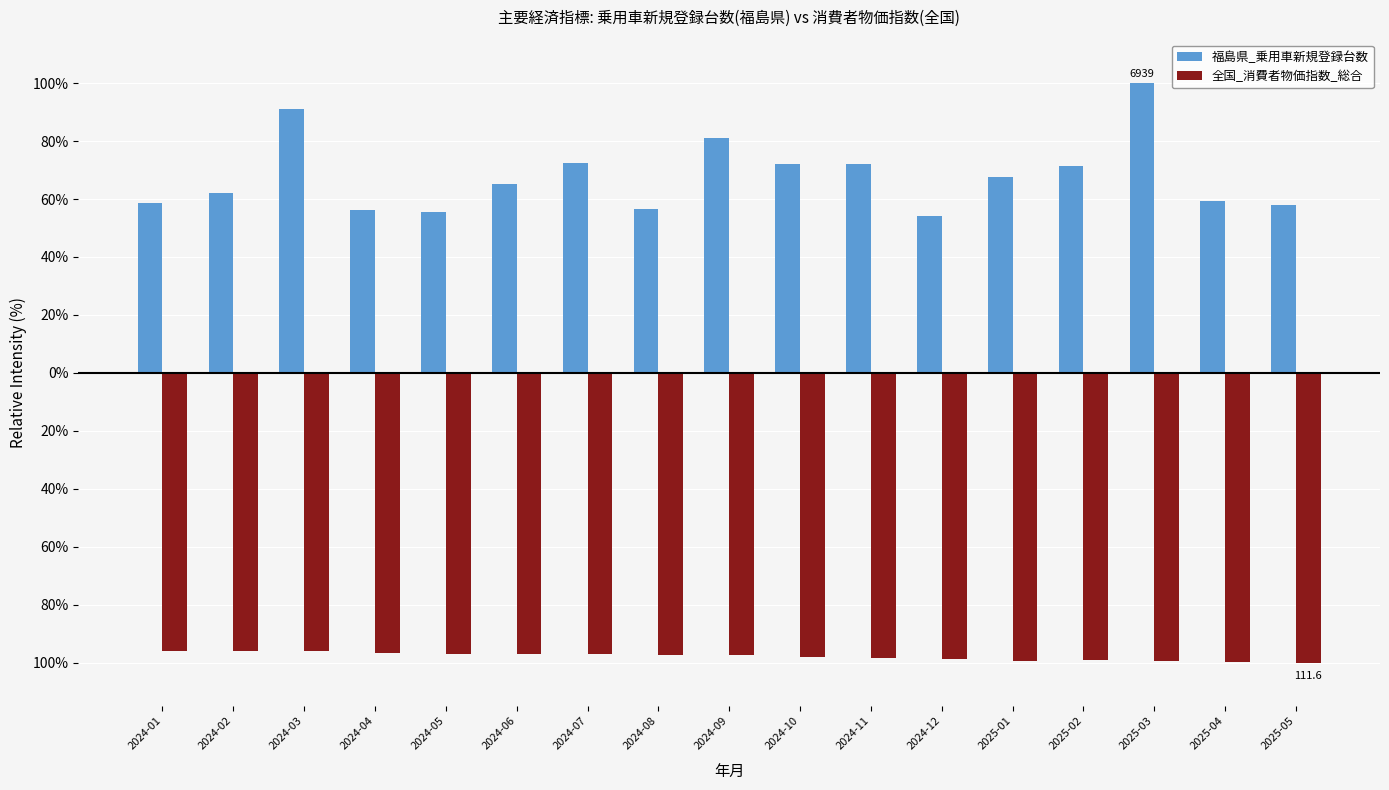

What is the total value across all series at 2024-12?

-44.8